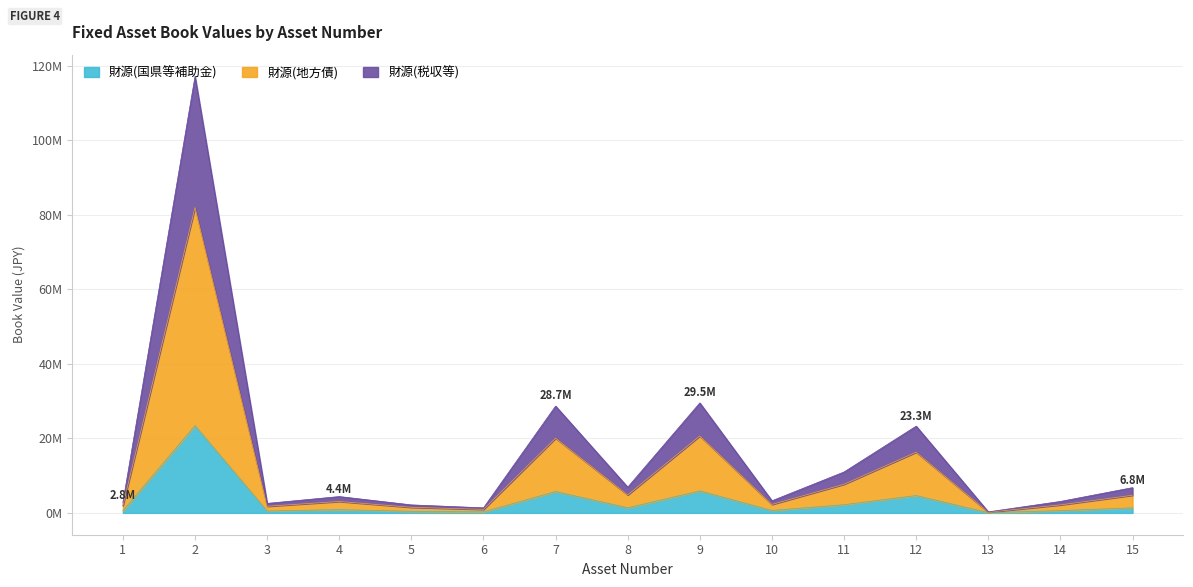

Does the chart have visible grid lines?

Yes